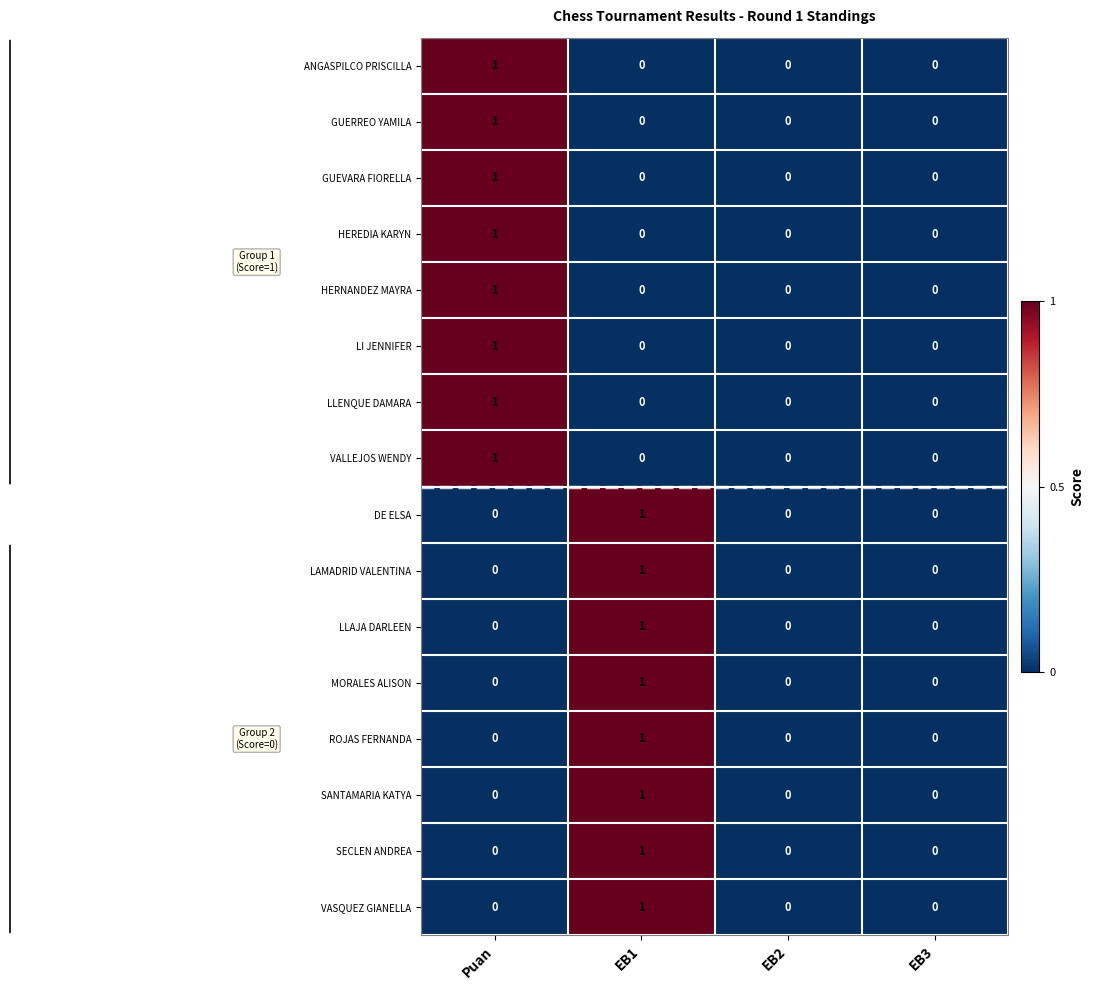

Is it true that LAMADRID VALENTINA equals 0 at Puan?

True